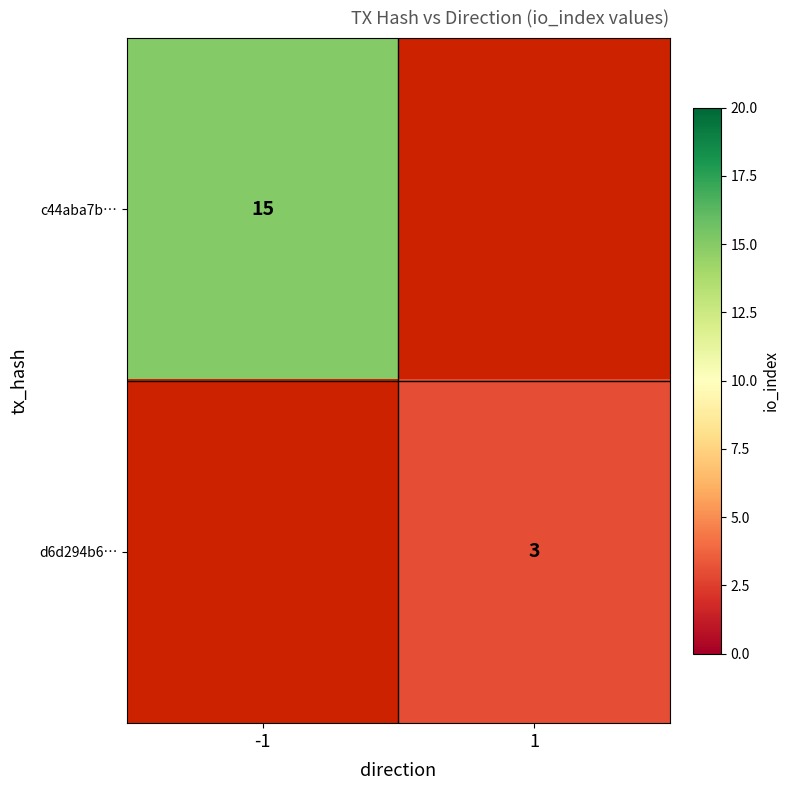

Which series has the widest spread of values?

d6d294b6…